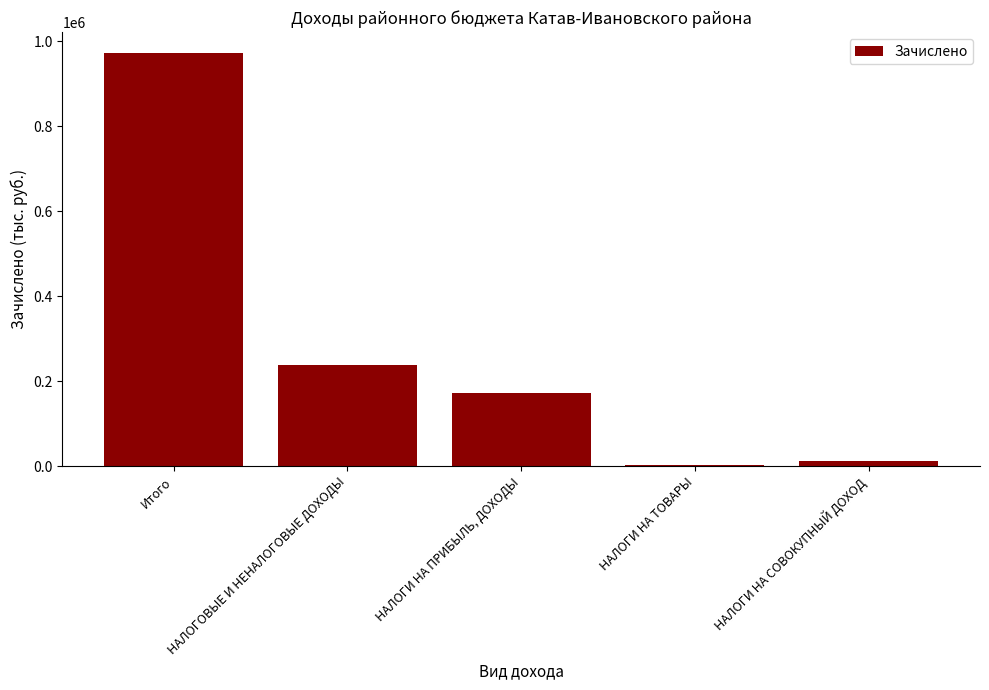

Between НАЛОГИ НА ПРИБЫЛЬ, ДОХОДЫ and НАЛОГИ НА СОВОКУПНЫЙ ДОХОД, which is larger?

НАЛОГИ НА ПРИБЫЛЬ, ДОХОДЫ